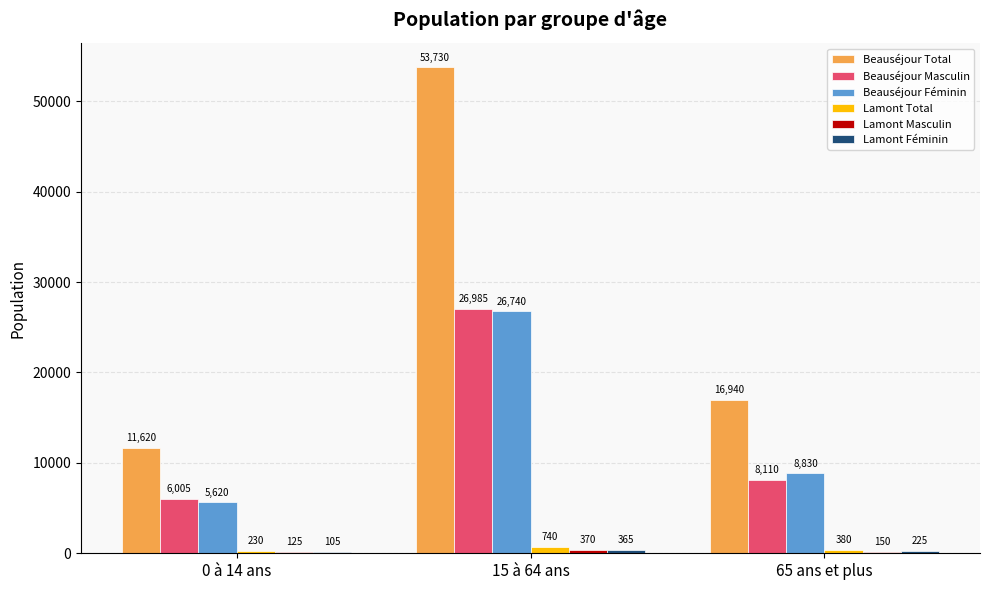

What is the maximum value for Beauséjour Masculin?

26985